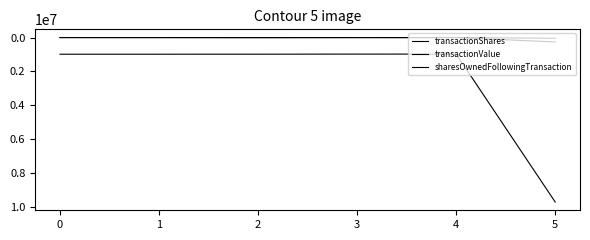

At which label does sharesOwnedFollowingTransaction reach its minimum?

4